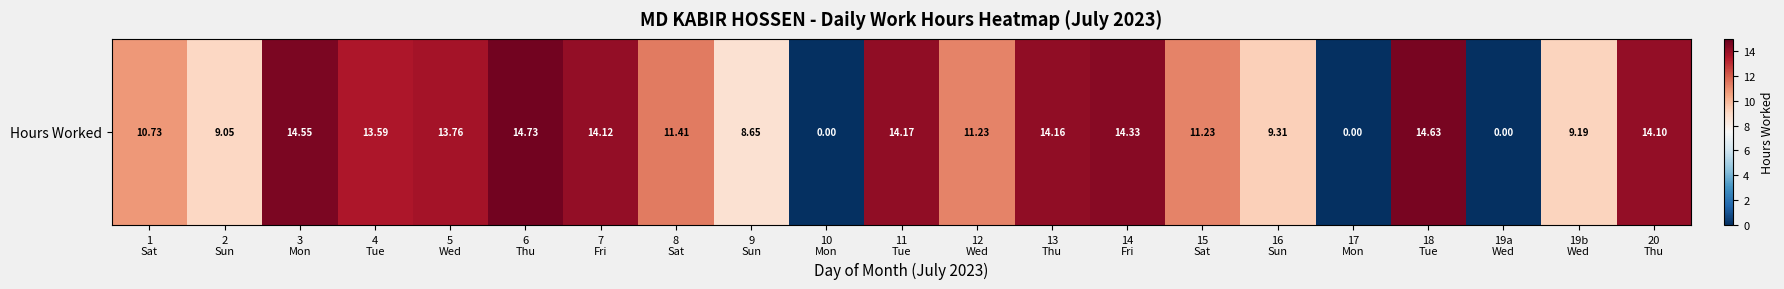

How many values are below 11?

8